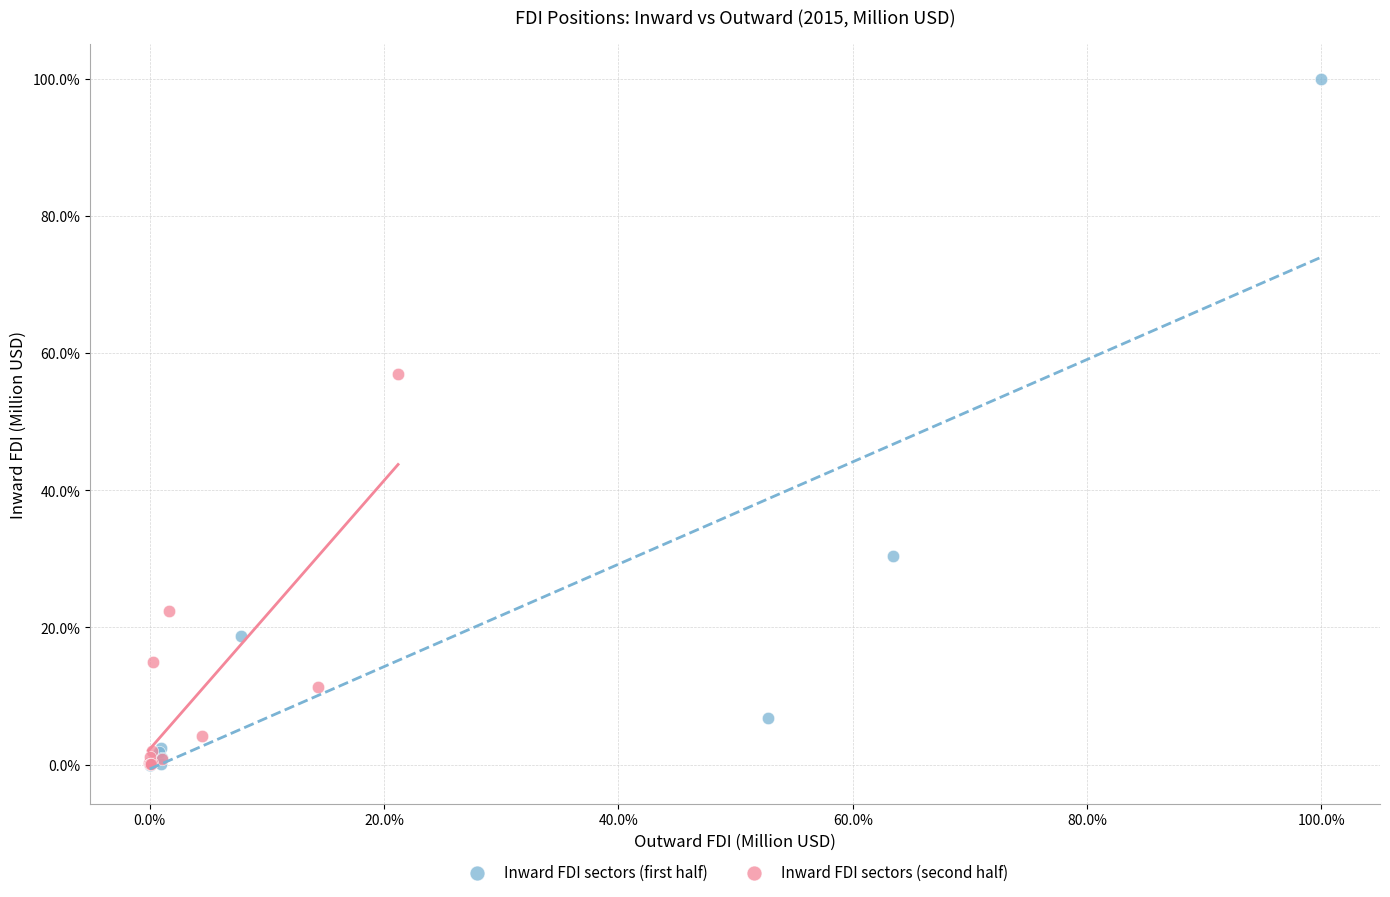

Which series contains the highest Y value?

Inward FDI sectors (first half)